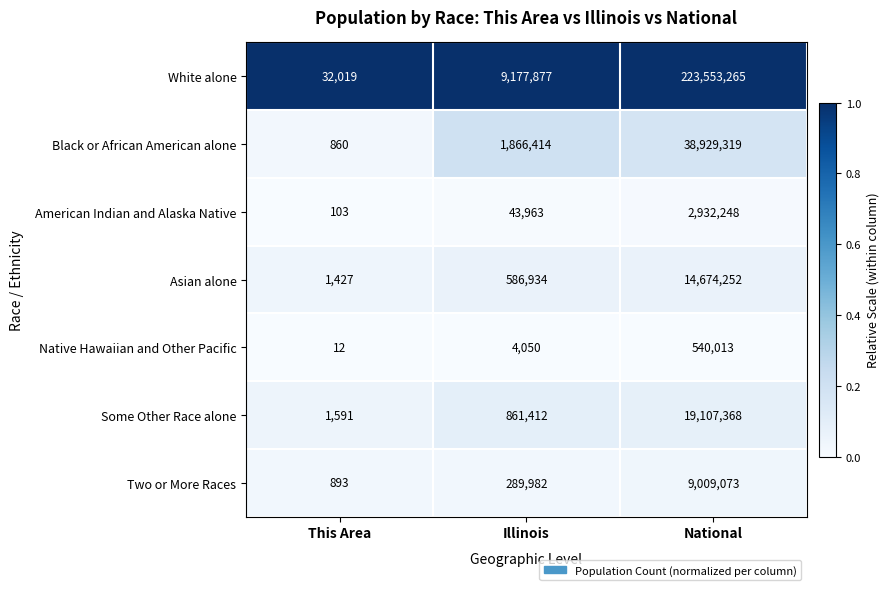

Which series has the largest range (max minus min)?

White alone